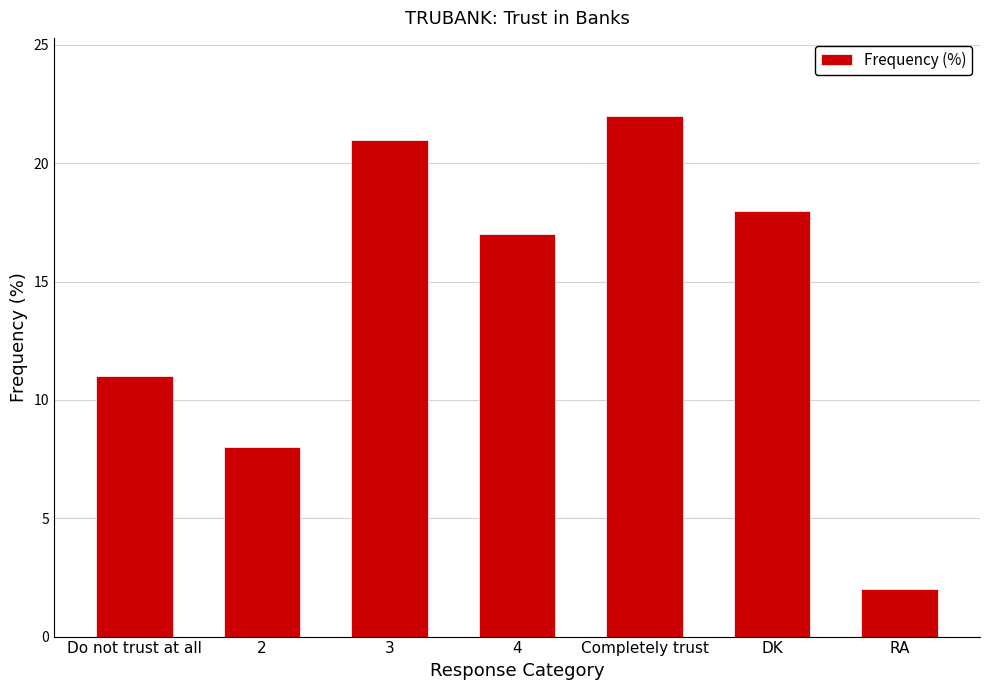

What is the smallest value displayed?

2